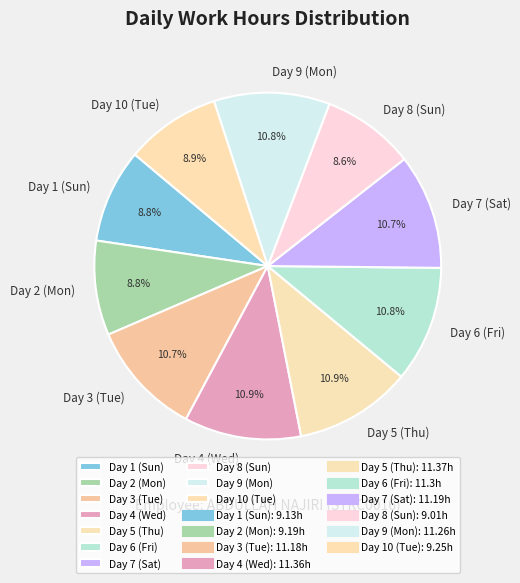

To the nearest percent, what is the average slice percentage?

10%